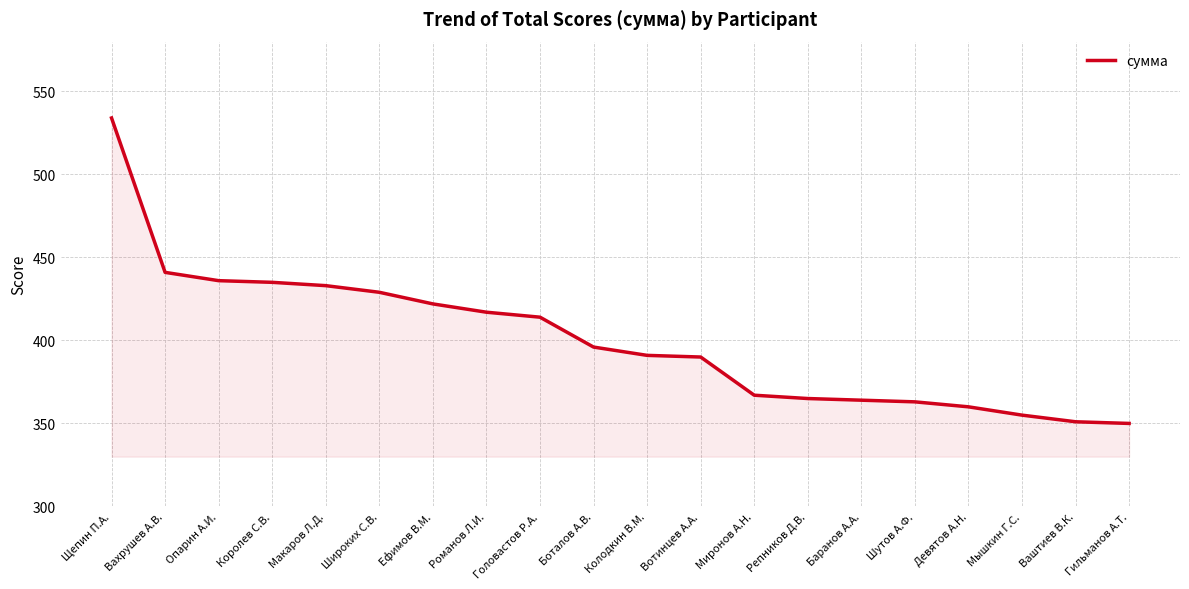

What is the sum of all values?

8013